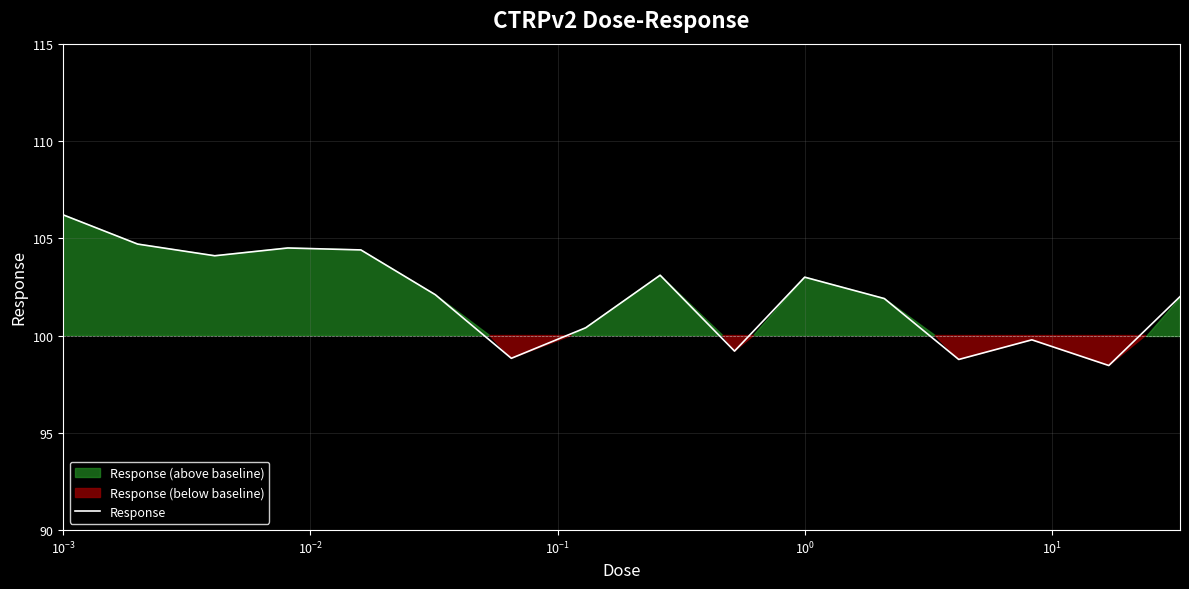

What is the minimum value for Response?

98.5